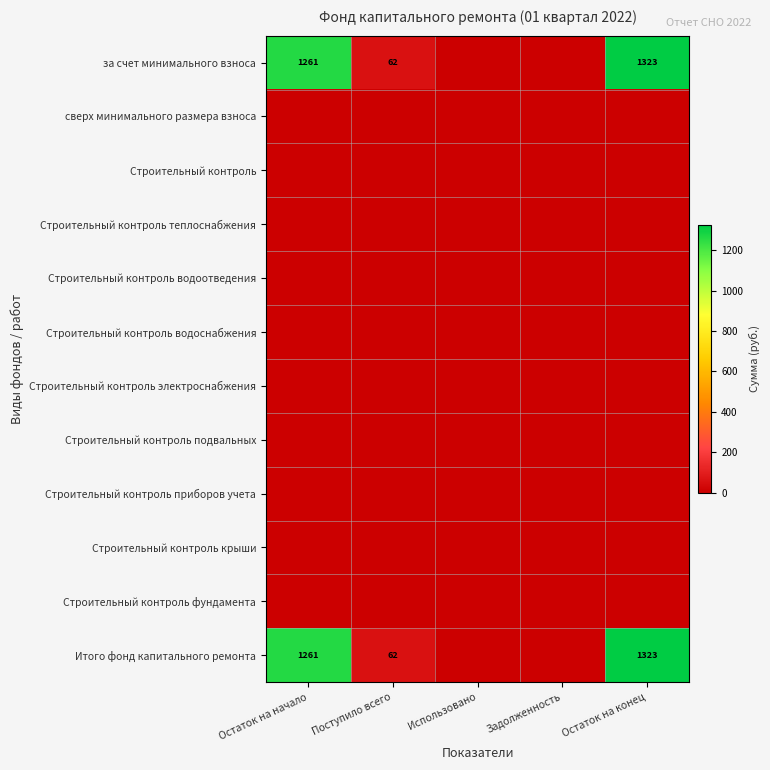

Rank the series at Использовано from highest to lowest value.

за счет минимального взноса, сверх минимального размера взноса, Строительный контроль, Строительный контроль теплоснабжения, Строительный контроль водоотведения, Строительный контроль водоснабжения, Строительный контроль электроснабжения, Строительный контроль подвальных, Строительный контроль приборов учета, Строительный контроль крыши, Строительный контроль фундамента, Итого фонд капитального ремонта